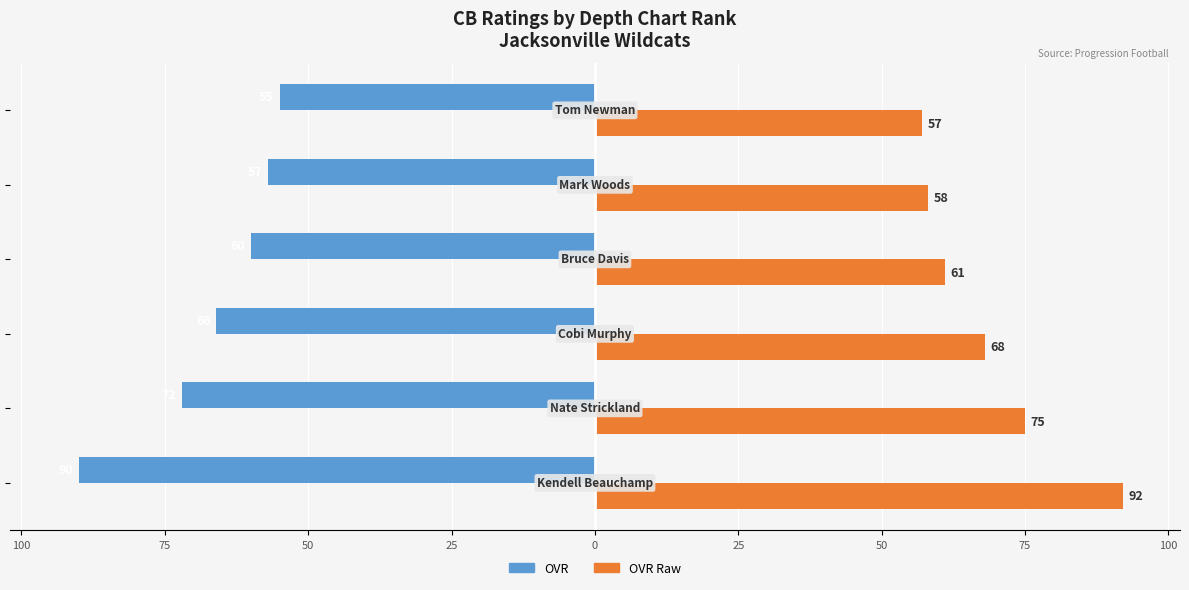

What are all the series names shown in the legend?

OVR, OVR Raw